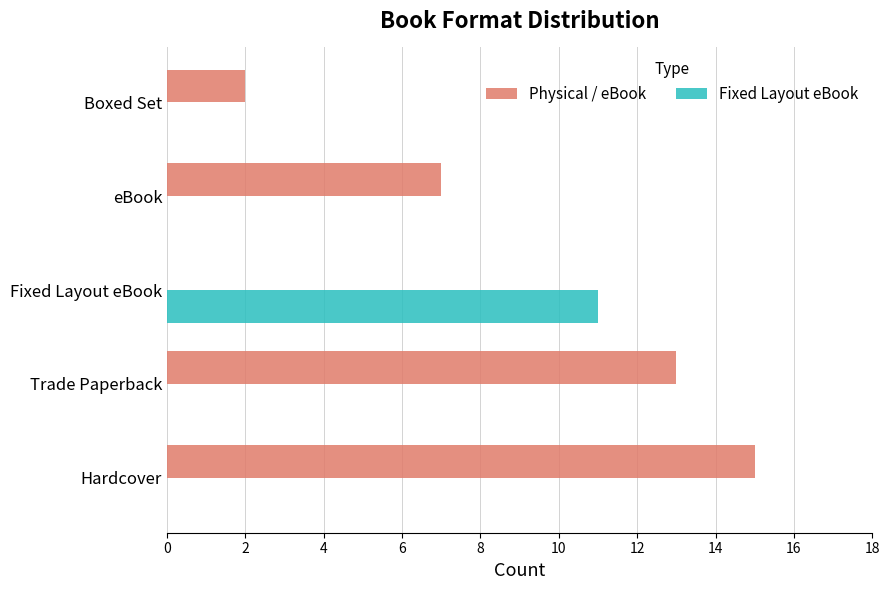

How many data points does each series have?

5